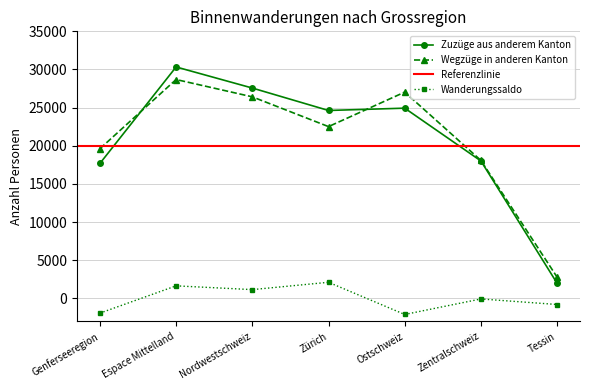

What is the difference between the Wanderungssaldo values at Tessin and Zürich?

2912